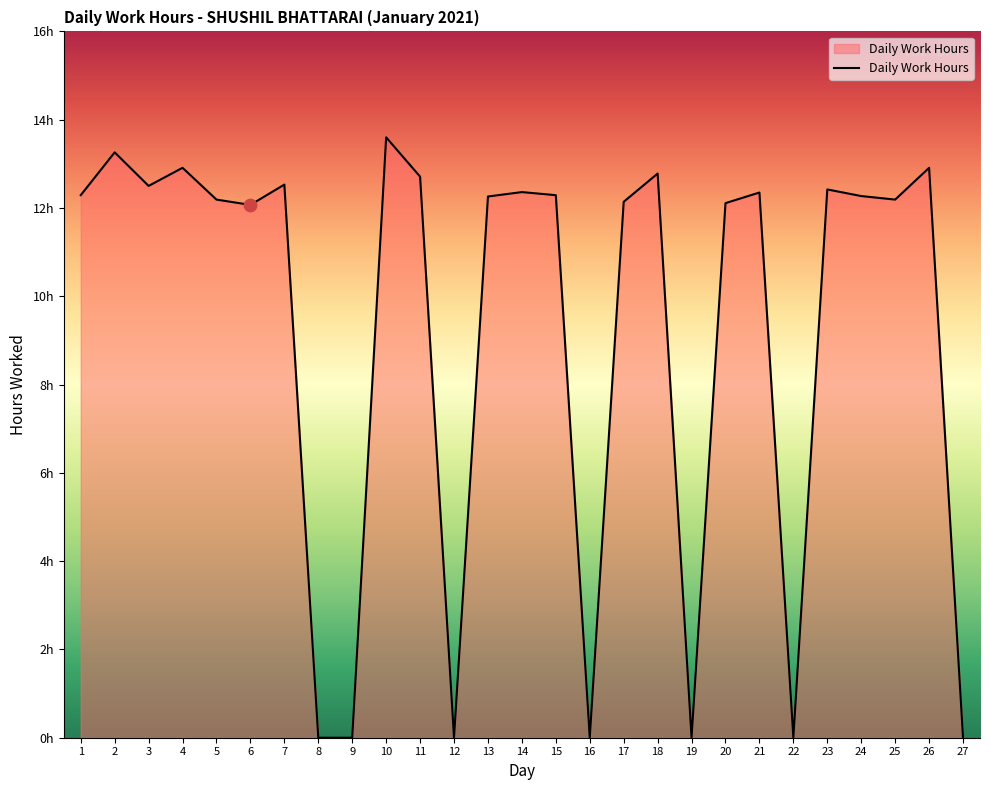

What is the change in value from 9 to 11?

+12.7